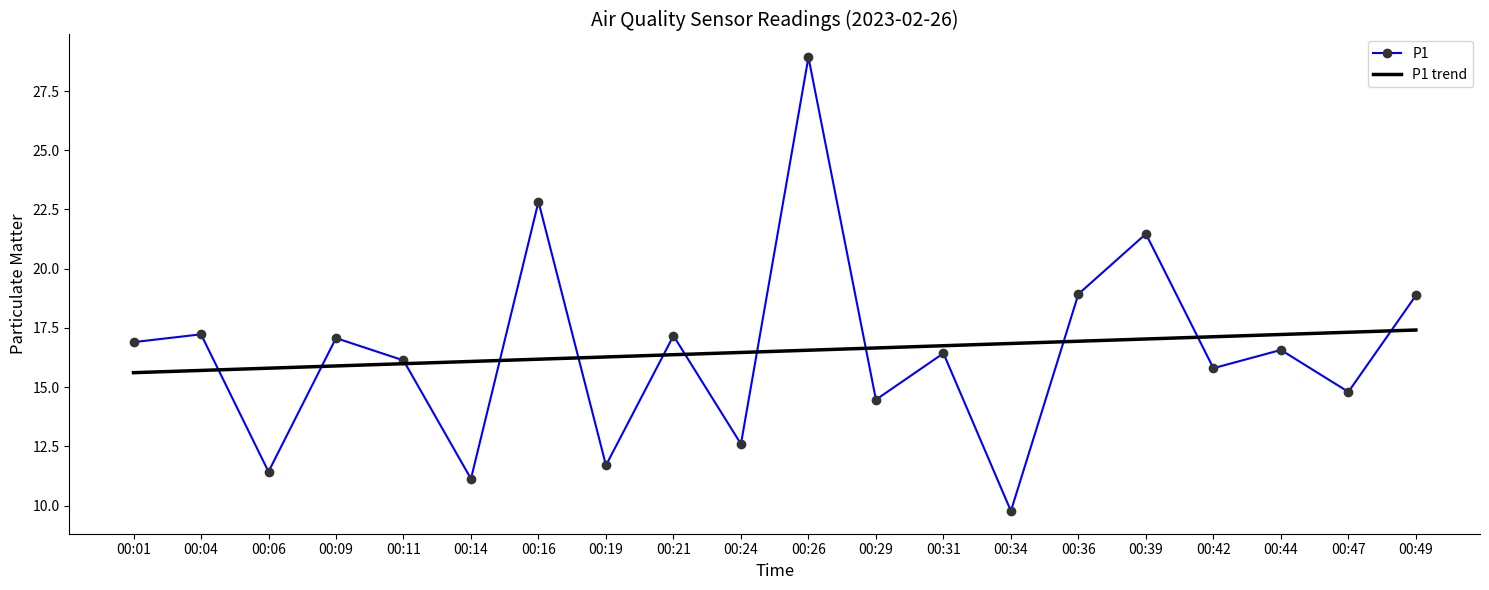

Reading left to right, transcribe all the data shown in this chart.

P1: 16.9	17.2	11.4	17.1	16.1	11.1	22.8	11.7	17.2	12.6	28.9	14.5	16.4	9.8	18.9	21.5	15.8	16.6	14.8	18.9
P1 trend: 15.6	15.7	15.8	15.9	16.0	16.1	16.2	16.3	16.4	16.5	16.6	16.7	16.7	16.8	16.9	17.0	17.1	17.2	17.3	17.4